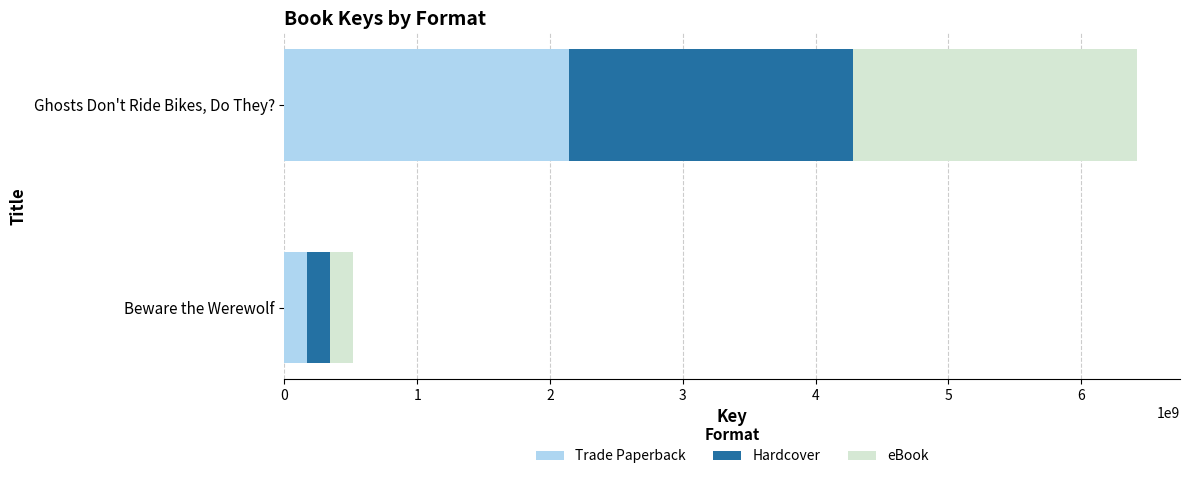

What is the total value across all series at Ghosts Don't Ride Bikes, Do They??

6422389566